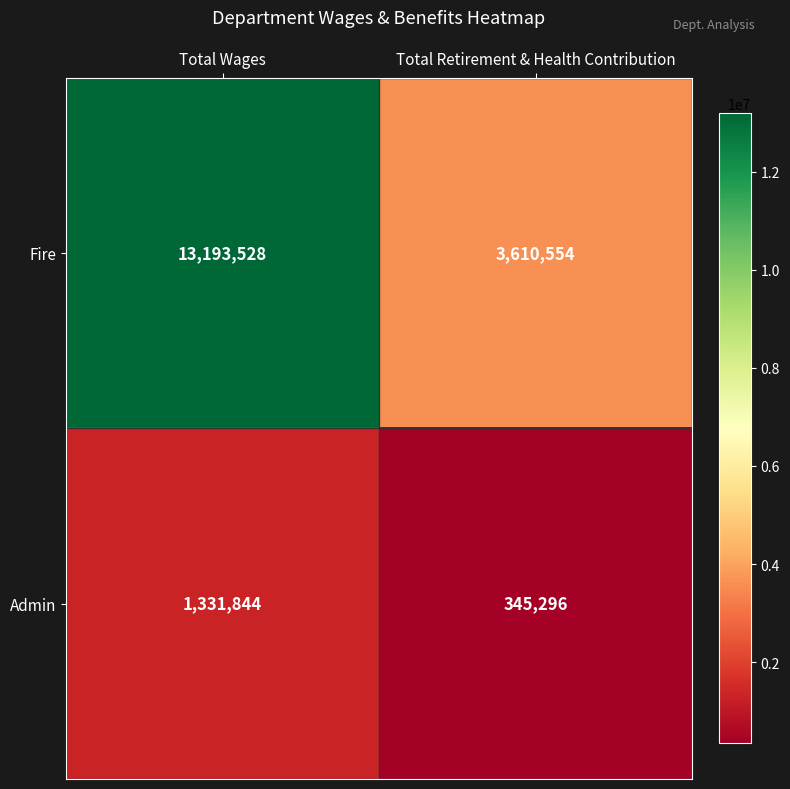

What is the total value across all series at Total Retirement & Health Contribution?

3955850